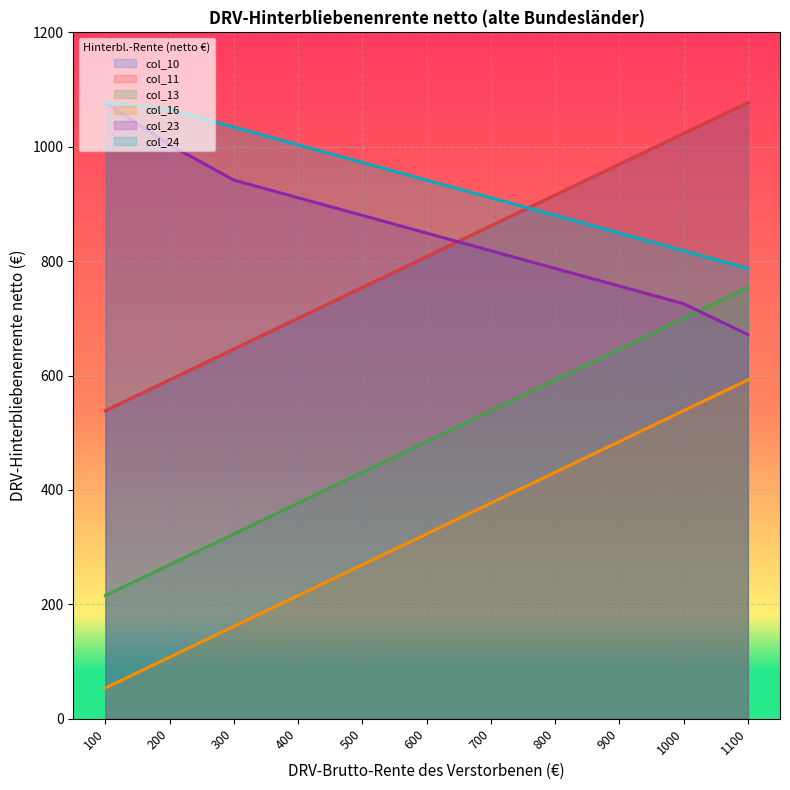

Reading left to right, what are all the values shown in this chart?

col_10: 538.5	592.4	646.2	700.0	753.9	807.8	861.6	915.5	969.3	1023.1	1077.0
col_11: 538.5	592.4	646.2	700.0	753.9	807.8	861.6	915.5	969.3	1023.1	1077.0
col_13: 215.4	269.2	323.1	376.9	430.8	484.6	538.5	592.4	646.2	700.0	753.9
col_16: 53.9	107.7	161.6	215.4	269.2	323.1	376.9	430.8	484.6	538.5	592.4
col_23: 1077.0	1003.4	941.7	910.8	879.9	849.0	818.2	787.3	756.4	725.6	671.7
col_24: 1077.0	1065.2	1034.3	1003.4	972.5	941.7	910.8	879.9	849.0	818.2	787.3